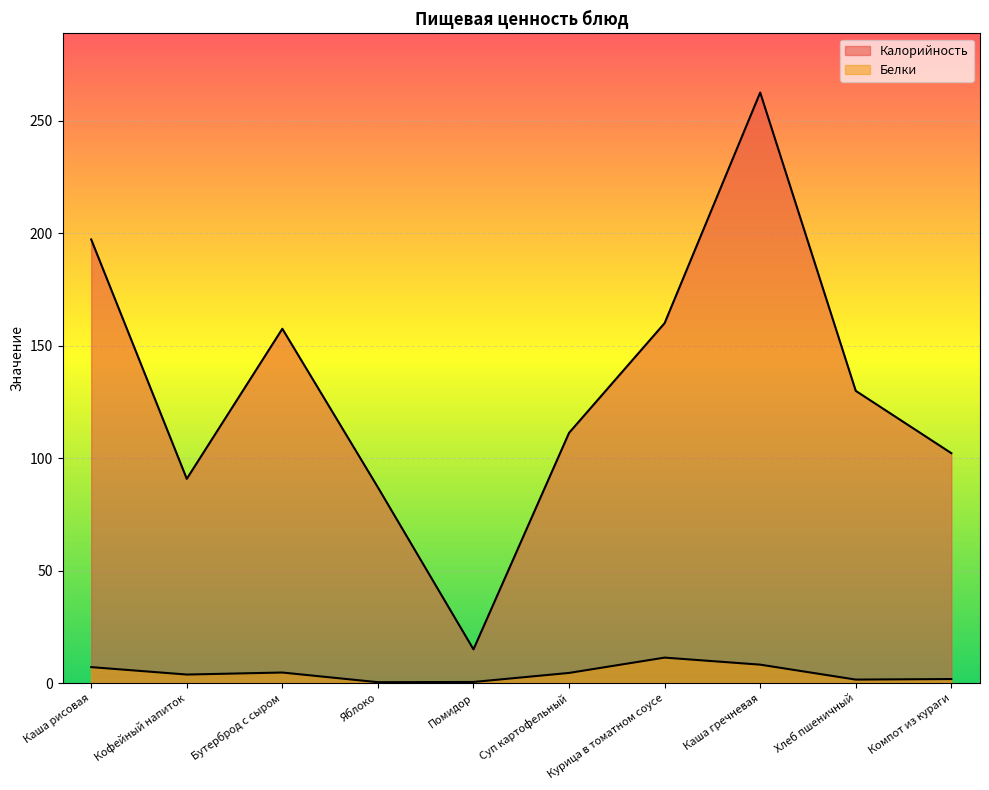

True or false: Белки and Калорийность intersect in this chart.

False